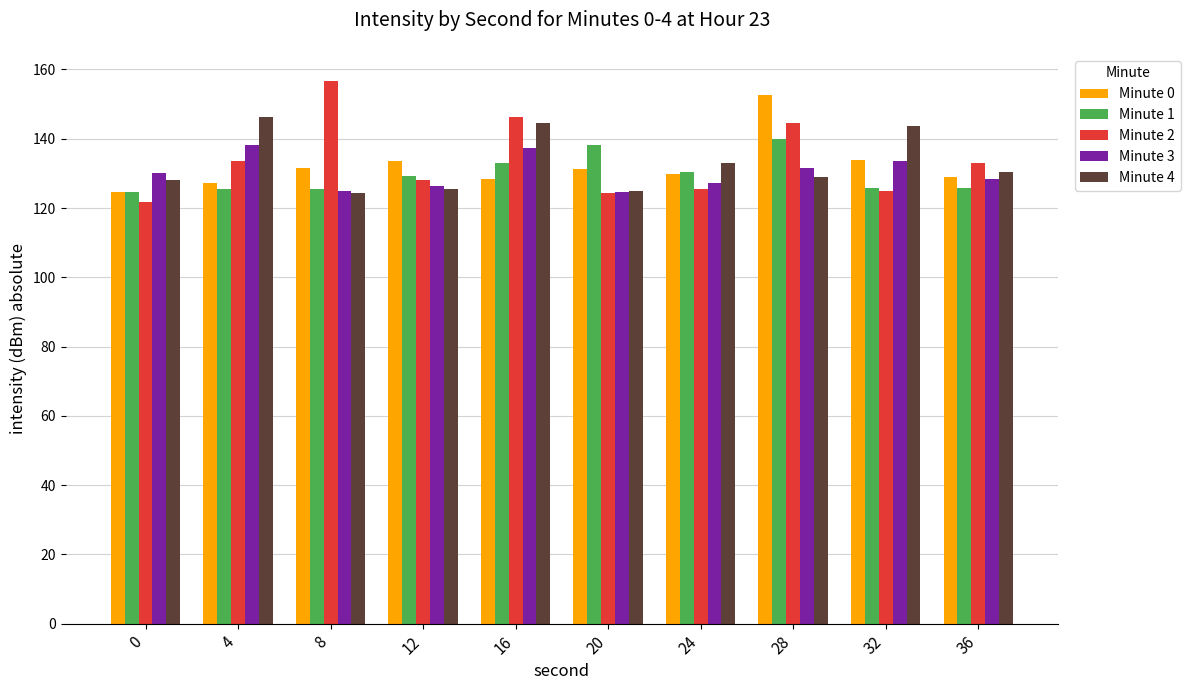

Are the bars horizontal?

No